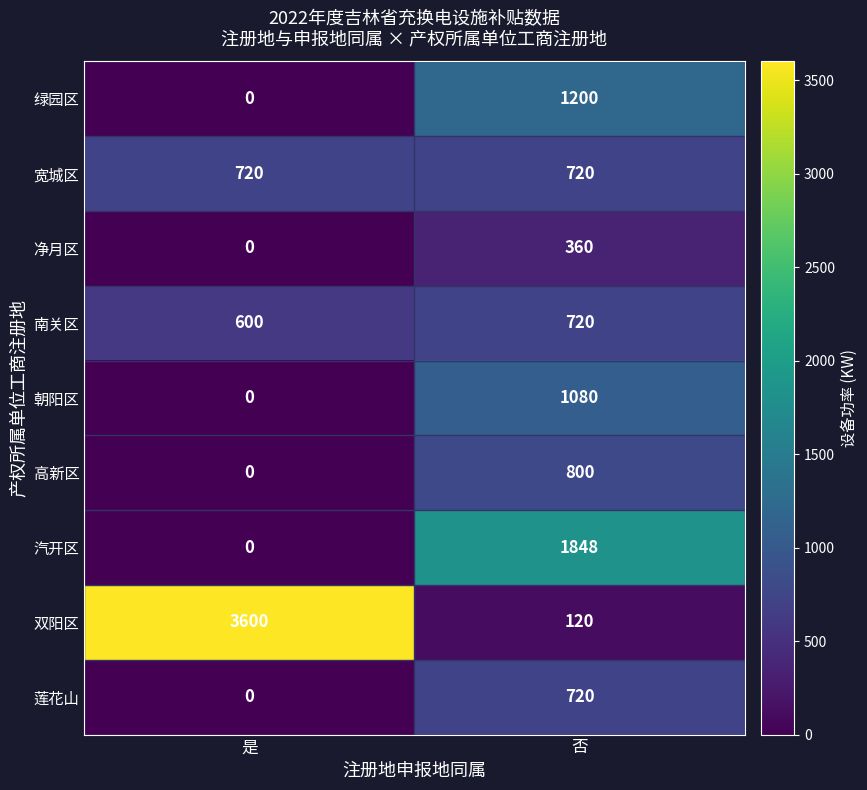

Reading left to right, list all the values displayed in this chart.

绿园区: 是=0	否=1200
宽城区: 是=720	否=720
净月区: 是=0	否=360
南关区: 是=600	否=720
朝阳区: 是=0	否=1080
高新区: 是=0	否=800
汽开区: 是=0	否=1848
双阳区: 是=3600	否=120
莲花山: 是=0	否=720